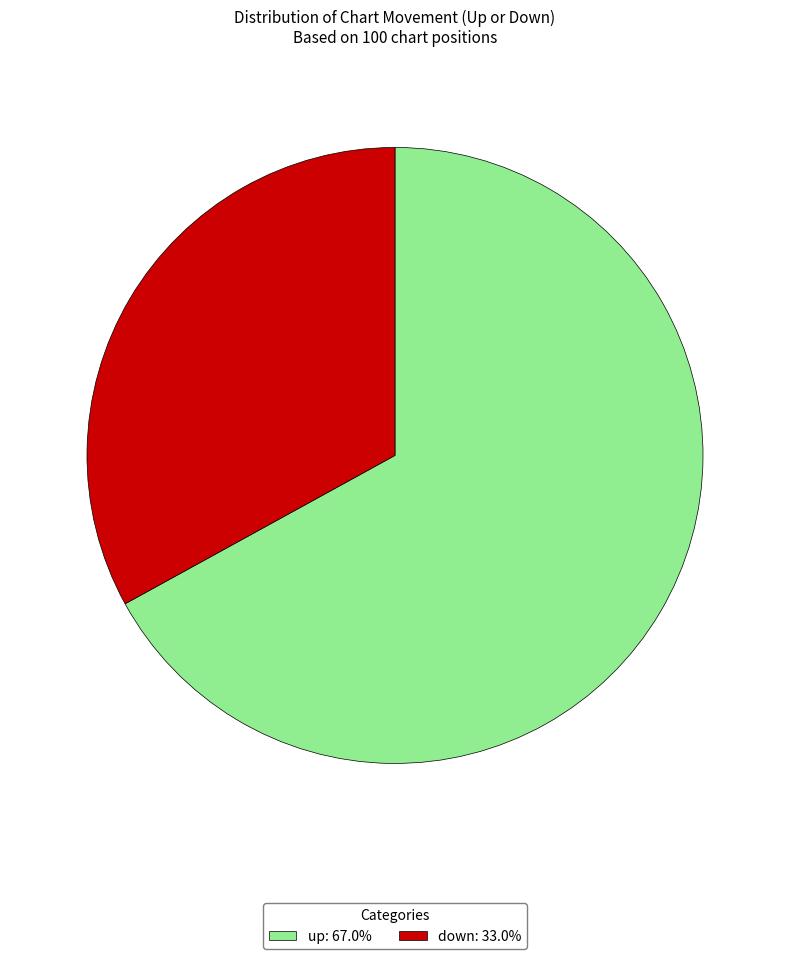

Approximately how many times larger is the value at up compared to down?

2.0